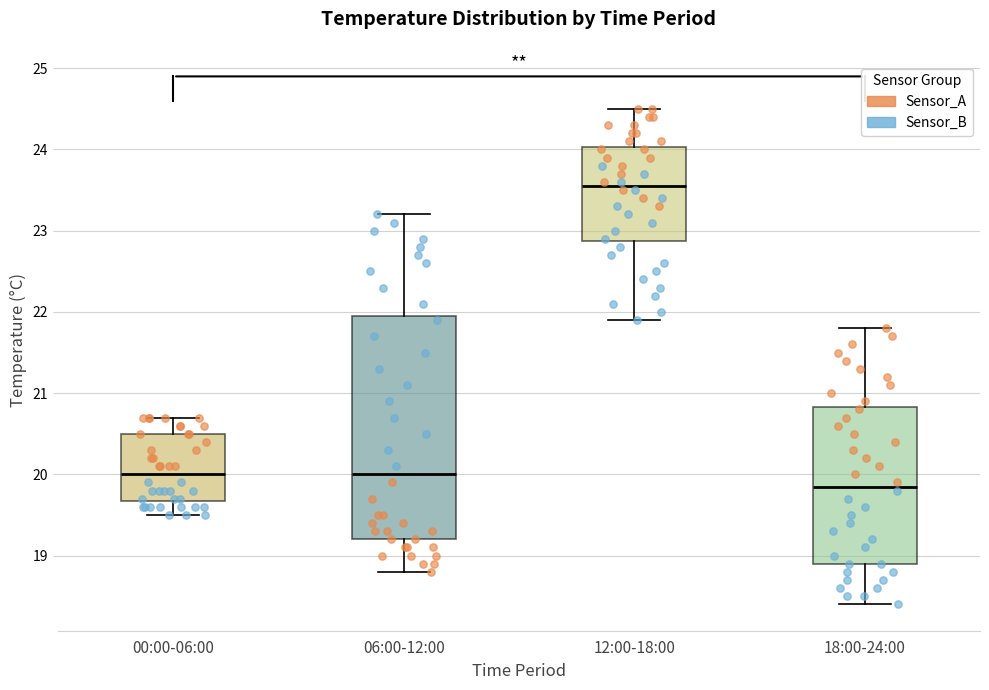

Where is the upper edge of the box for 00:00-06:00 on the y-axis? The values are not printed on the chart, so give them approximately, as read against the axis.

20.5